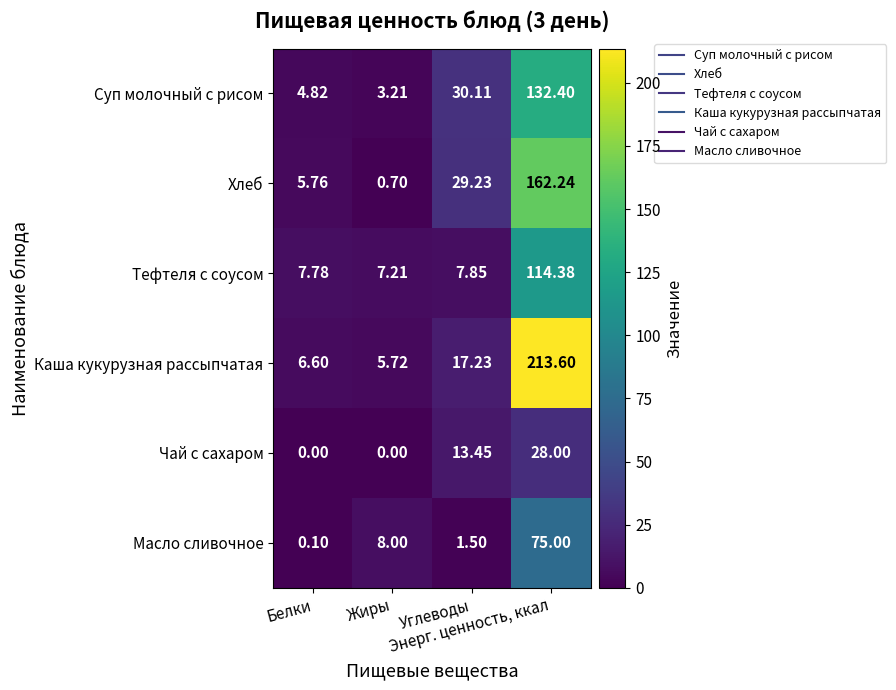

Which series has the largest total across all categories?

Каша кукурузная рассыпчатая